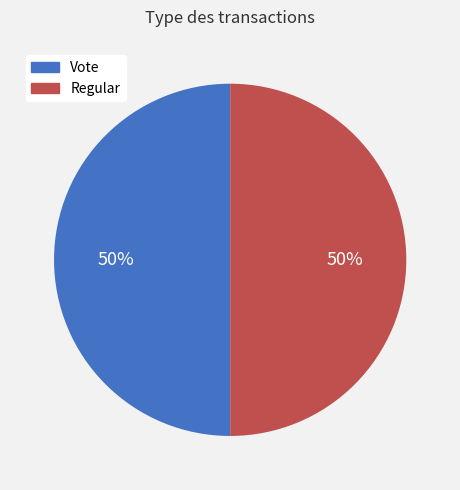

To the nearest percent, what portion does Regular represent?

50%